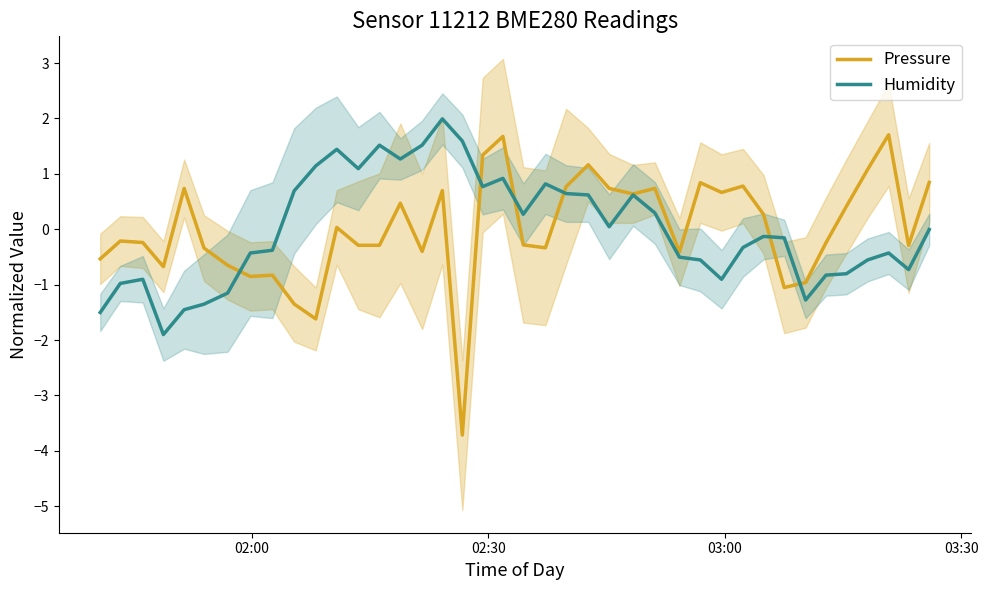

How many interior local valleys does the Pressure series have?

11